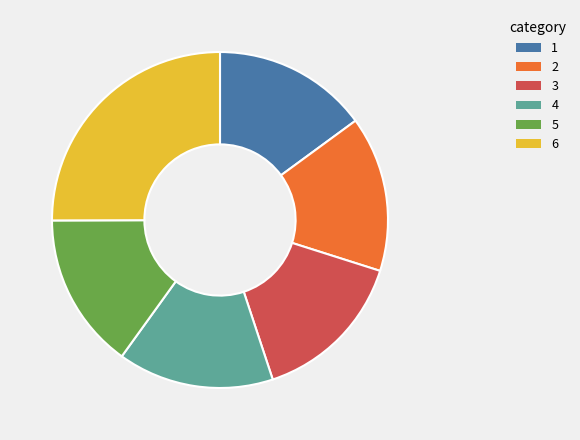

Is there any slice that represents more than half of the pie?

No